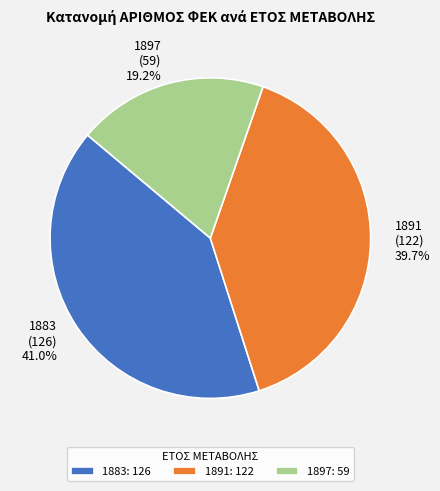

What is the largest slice in the pie chart?

1883